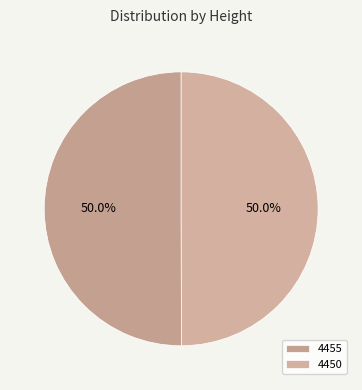

Combined, what portion of the pie is 4455 and 4450?

100.0%